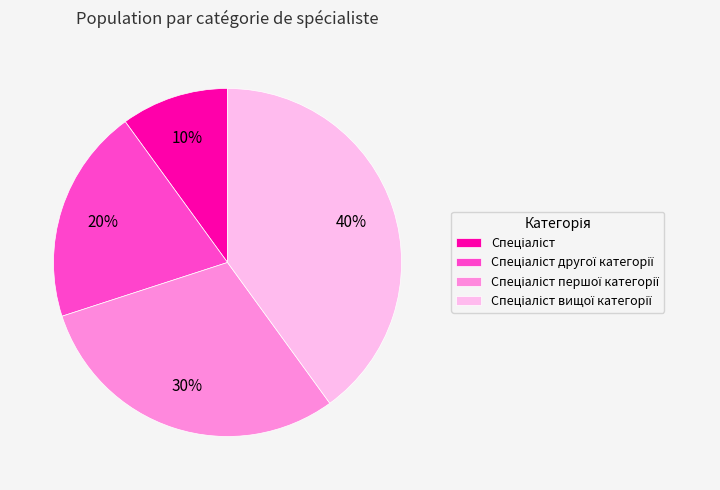

To the nearest percent, what is the difference between the largest and smallest slice percentages?

30%